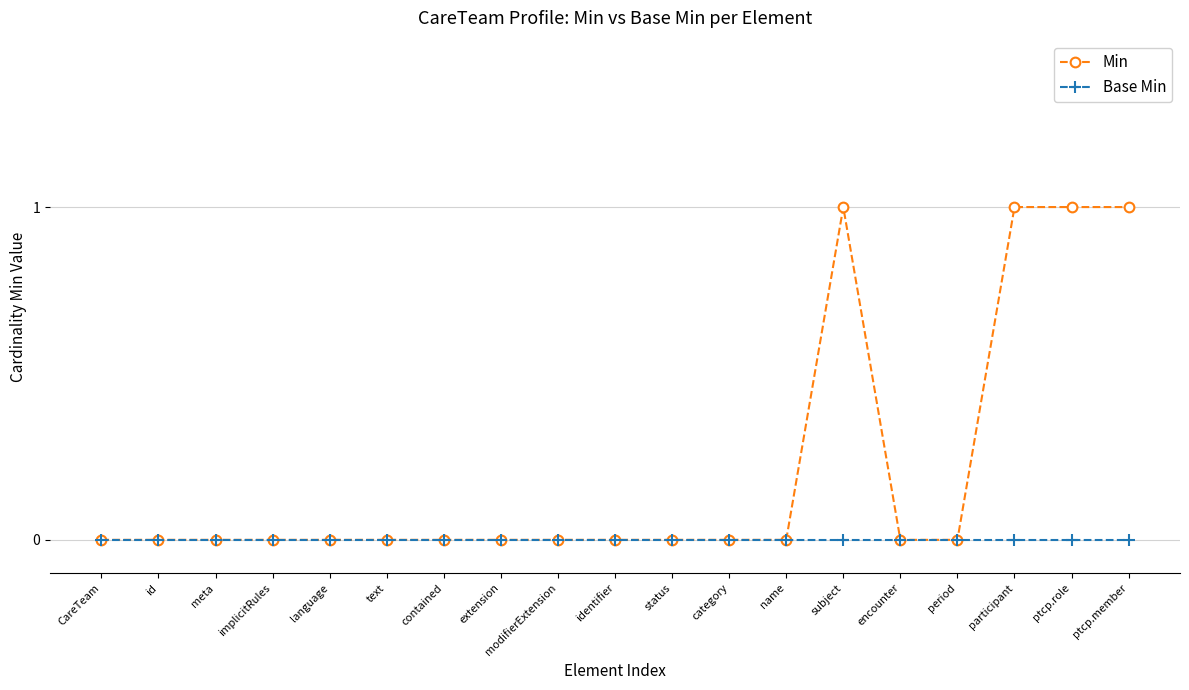

True or false: Min has more than 0 interior local peaks.

True